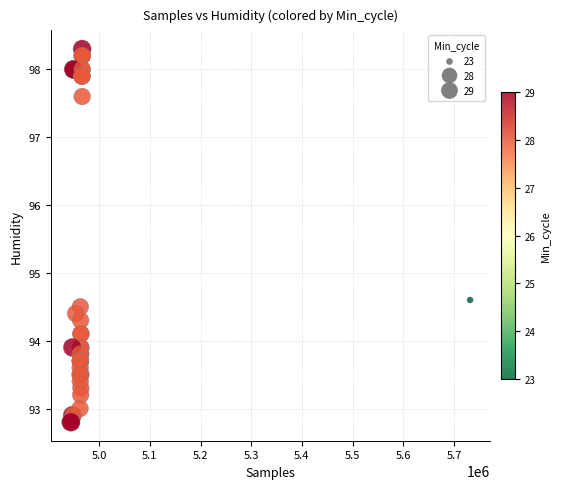

What Y value in the scatter plot is closest to 95?

94.6